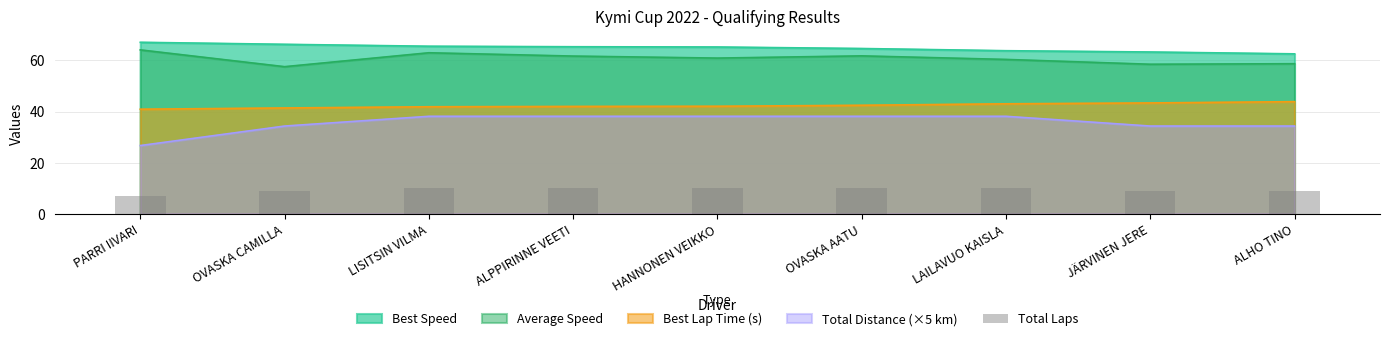

True or false: Average Speed has a value of 57.6 at OVASKA CAMILLA.

True